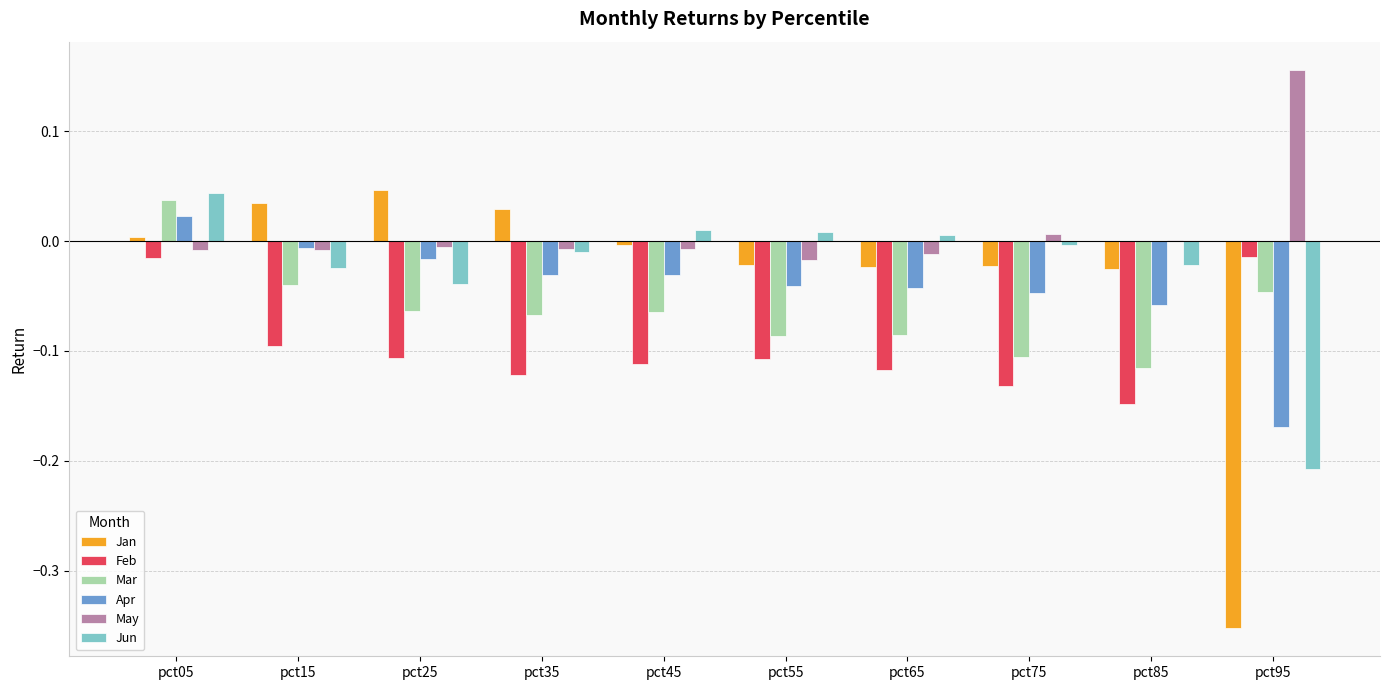

How many categories are shown in the chart?

10